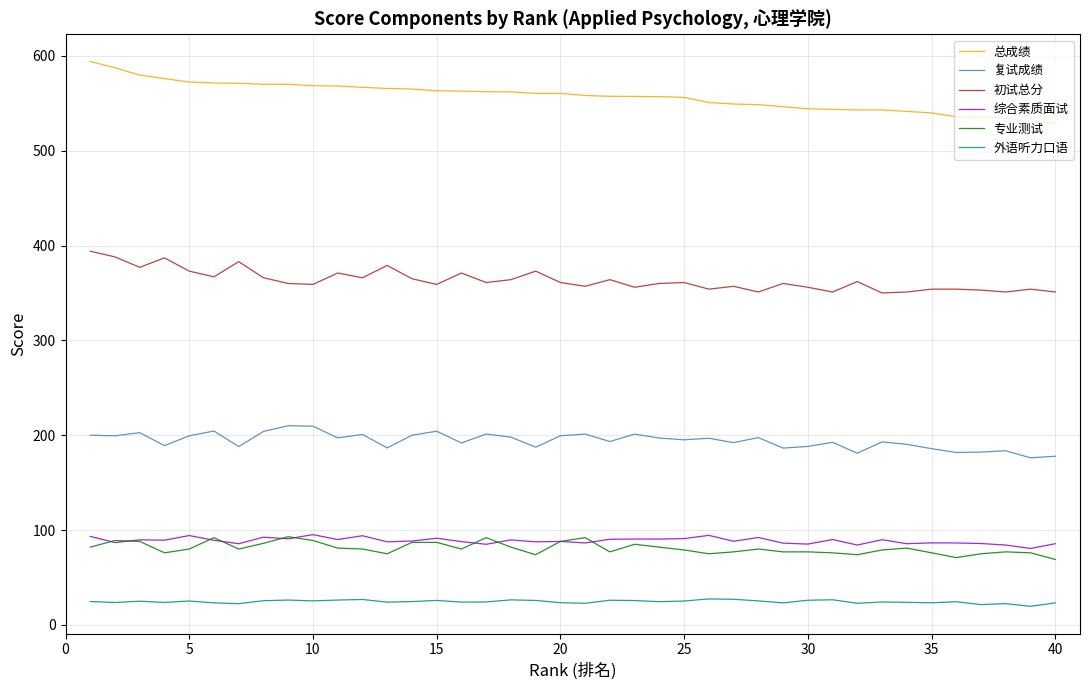

Is this an area chart (filled region under the line)?

No